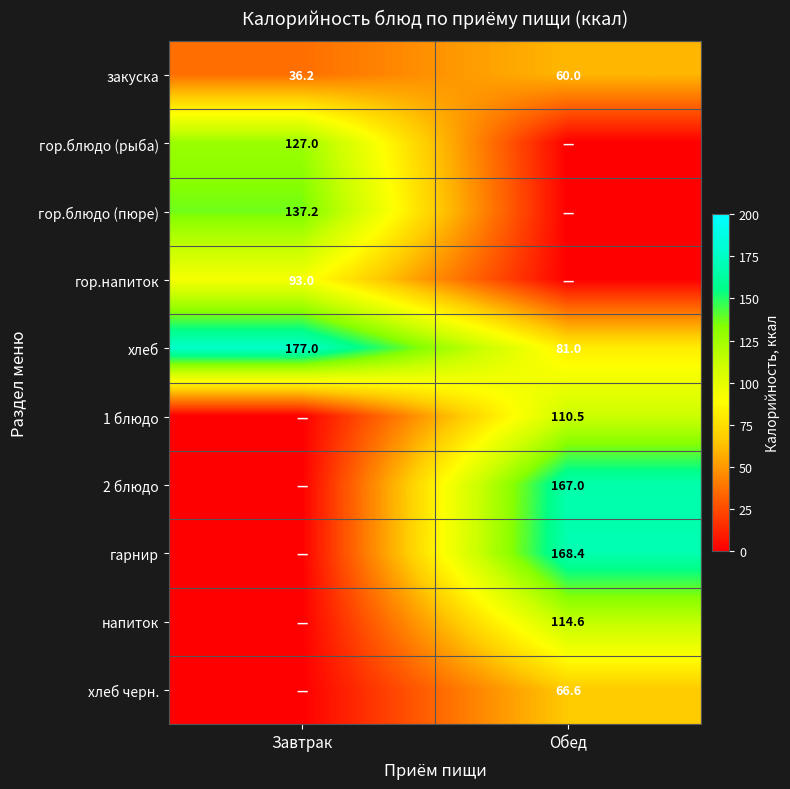

At which category is the sum across all series the highest?

Обед